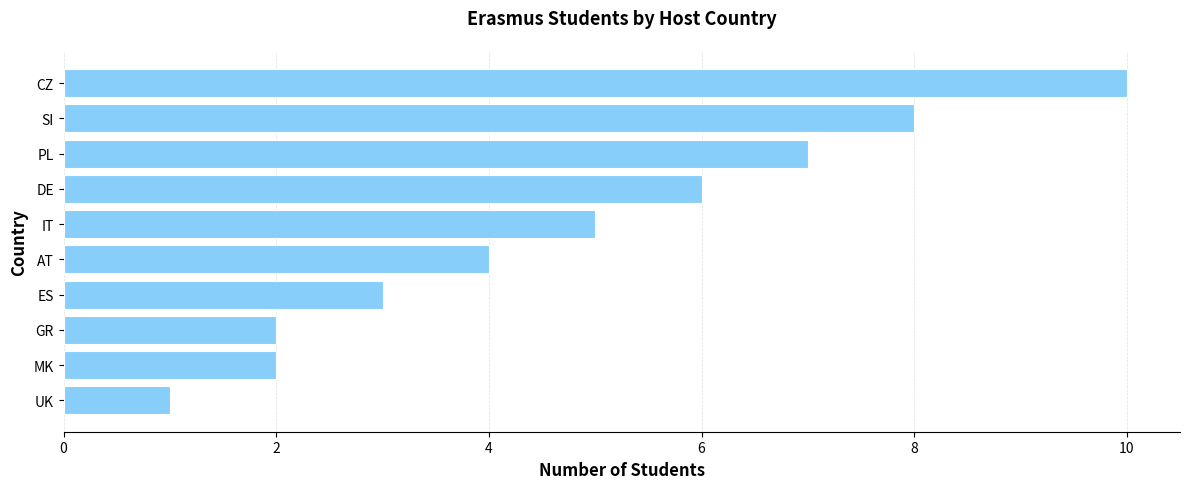

Reading top to bottom, transcribe all the data shown in this chart.

CZ=10	SI=8	PL=7	DE=6	IT=5	AT=4	ES=3	GR=2	MK=2	UK=1